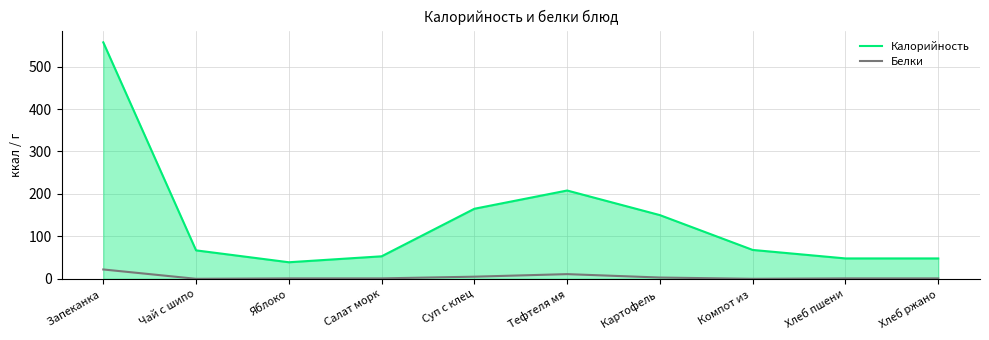

The Белки series shows 1 at Яблоко. True or false?

True